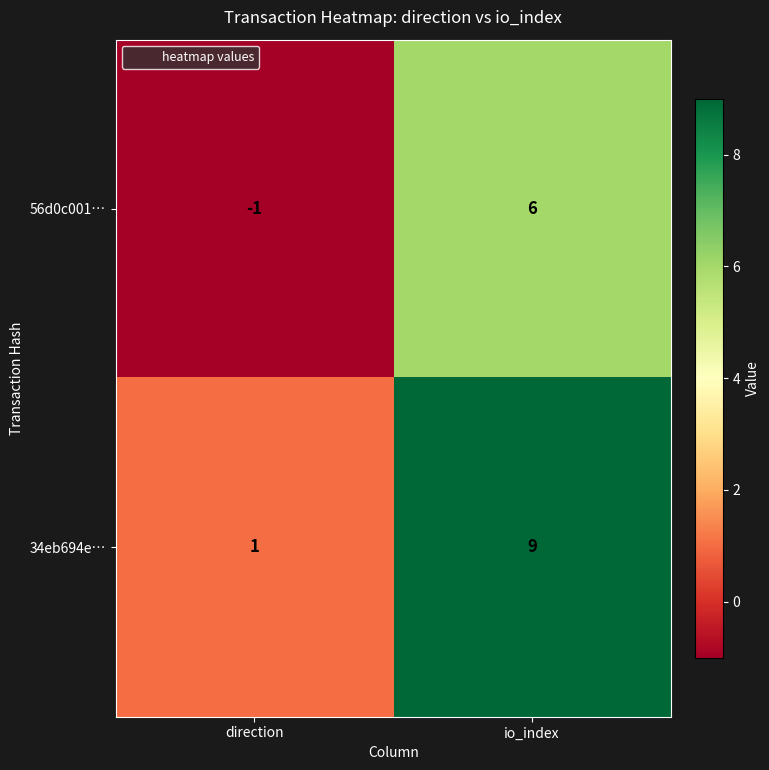

Rank the series at direction from highest to lowest value.

34eb694e…, 56d0c001…